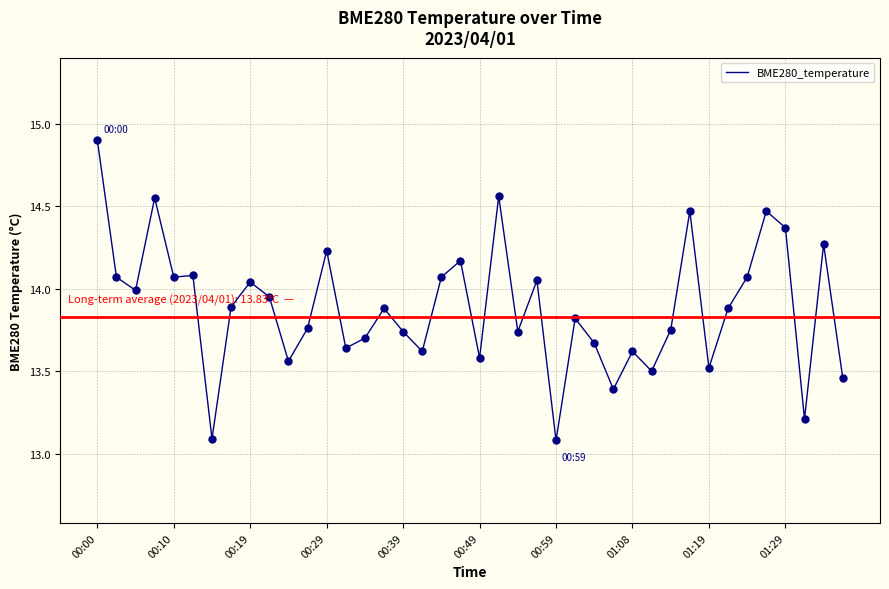

What is the smallest value displayed?

13.1